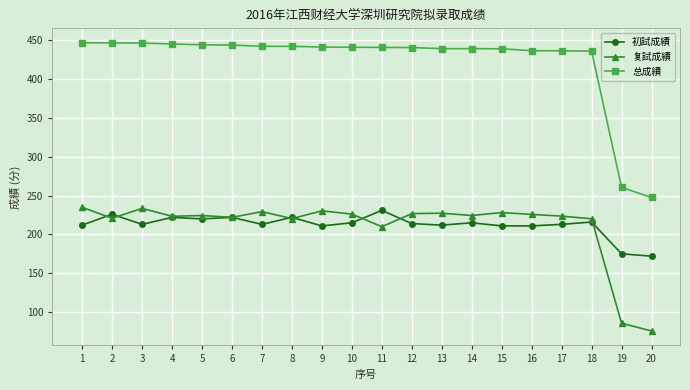

True or false: 复試成績 has a value of 377.9 at 11.

False